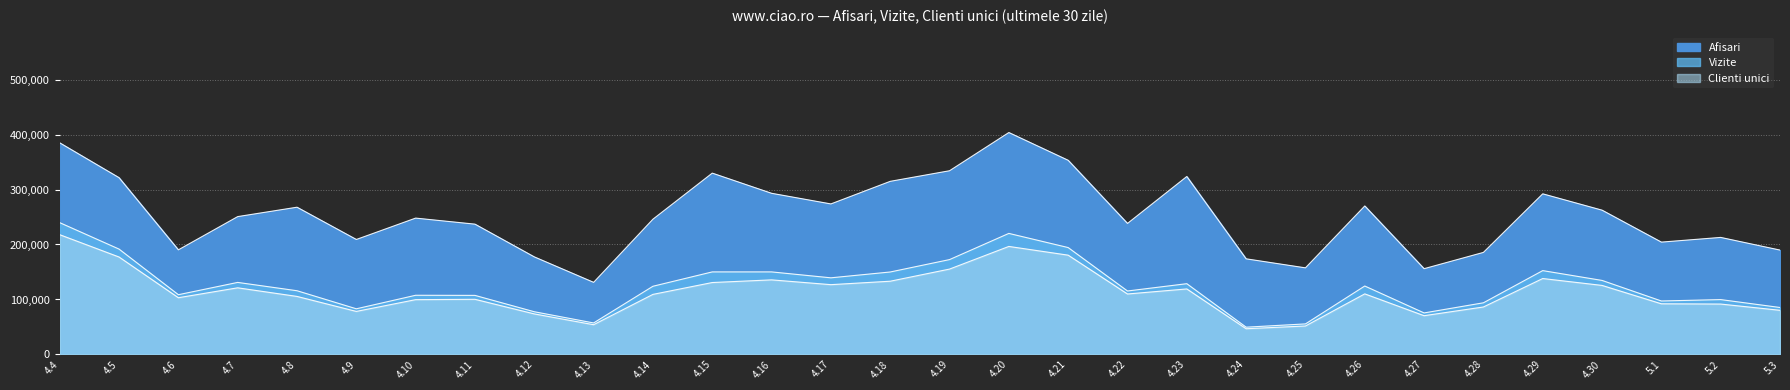

True or false: Afisari and Vizite intersect in this chart.

False